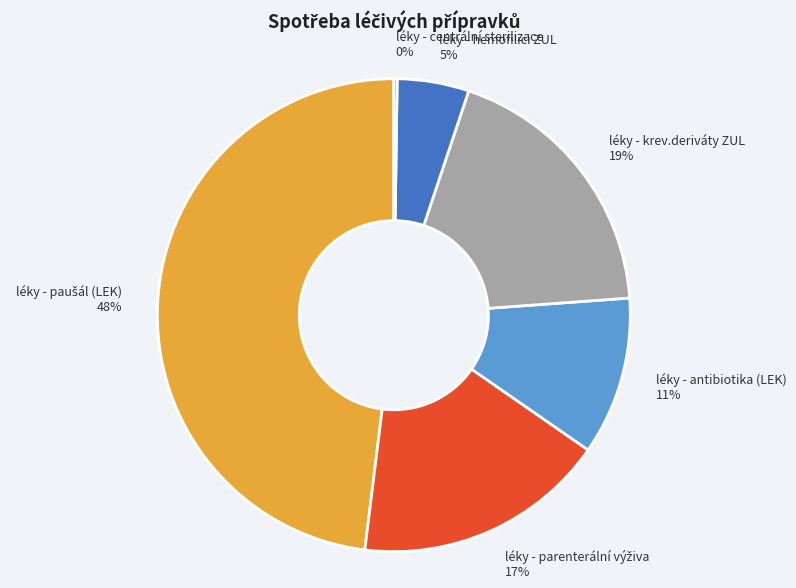

Is there a majority slice in this chart?

No